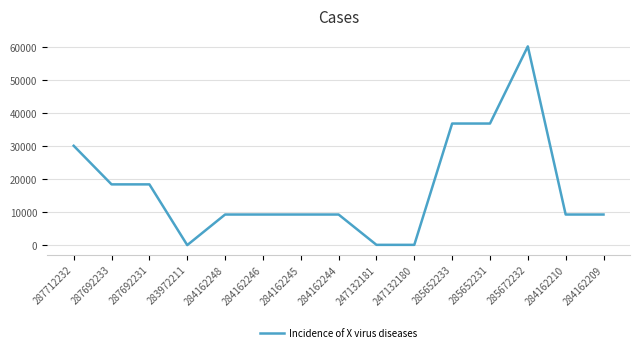

Where is the data nearest to the value 30118?

287712232